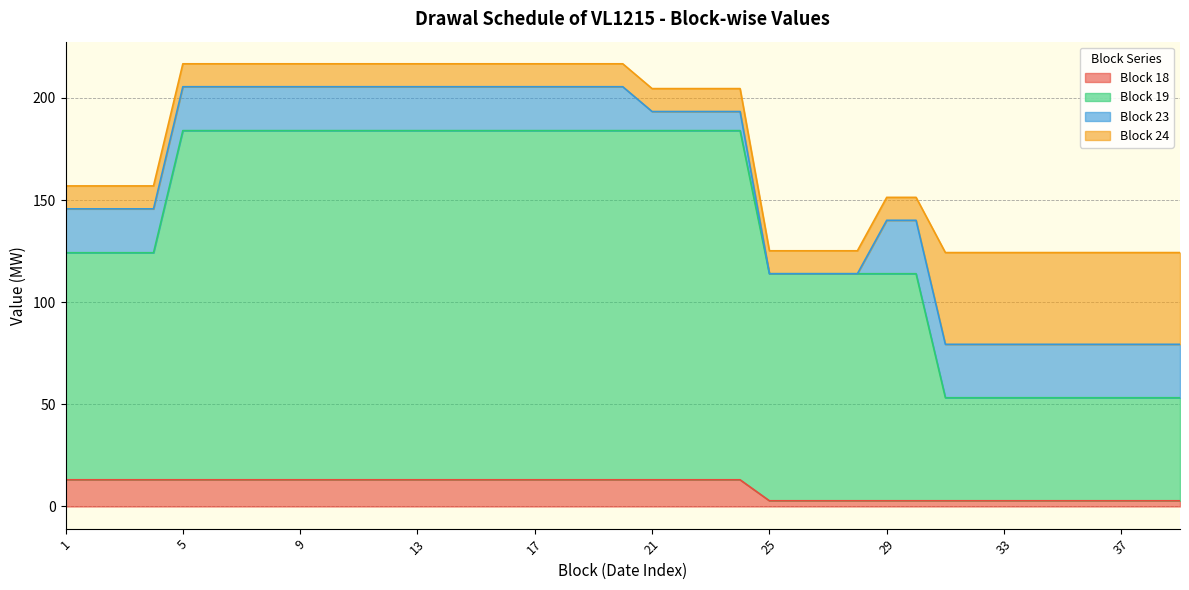

What is the maximum value for Block 18?

13.1